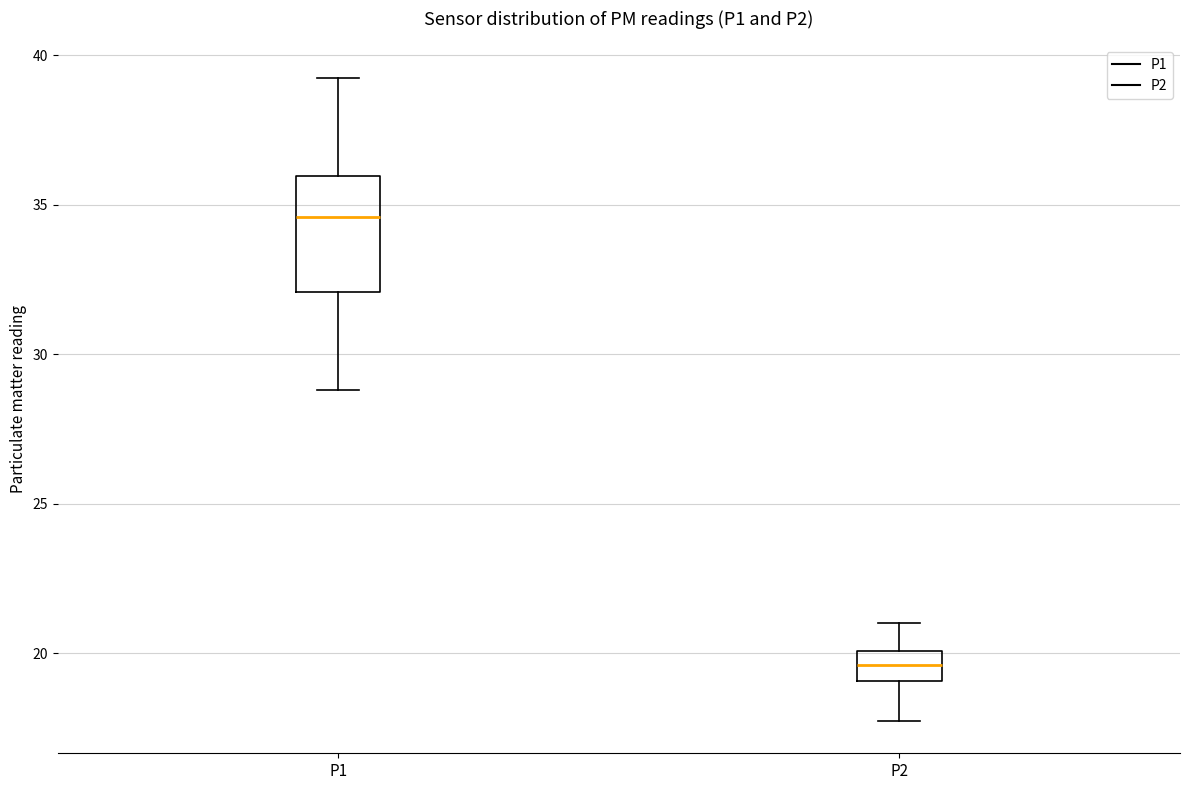

Reading left to right, transcribe this box plot: for each box, give where its median line is, the range the box spans, and where its two whiskers end, as read against the y-axis. The values are not printed on the chart, so give them approximately, as read against the axis.

P1: median 34.5, box 32.0 to 36.0, whiskers 29.0 to 39.5
P2: median 19.5, box 19.0 to 20.0, whiskers 17.5 to 21.0